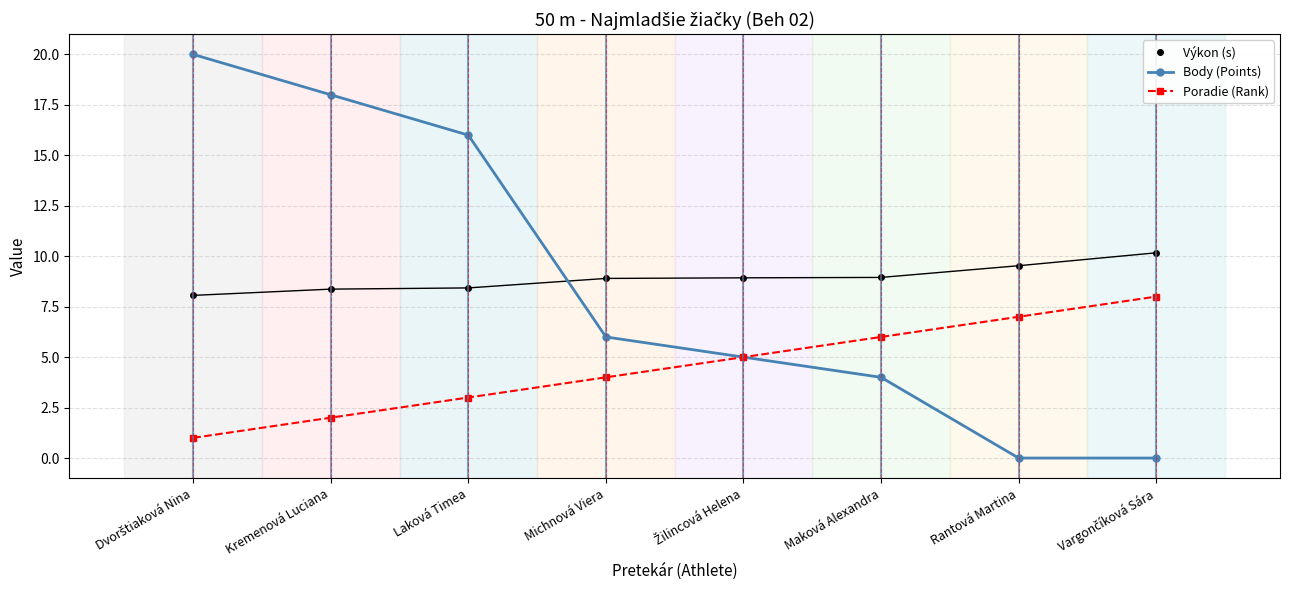

The Poradie (Rank) series shows 4.0 at Michnová Viera. True or false?

True